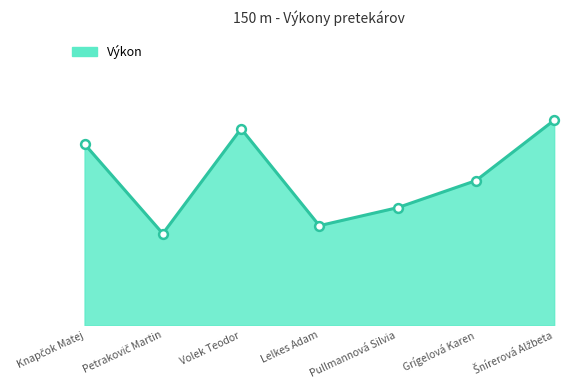

What is the change in value from Volek Teodor to Lelkes Adam?

-1.8